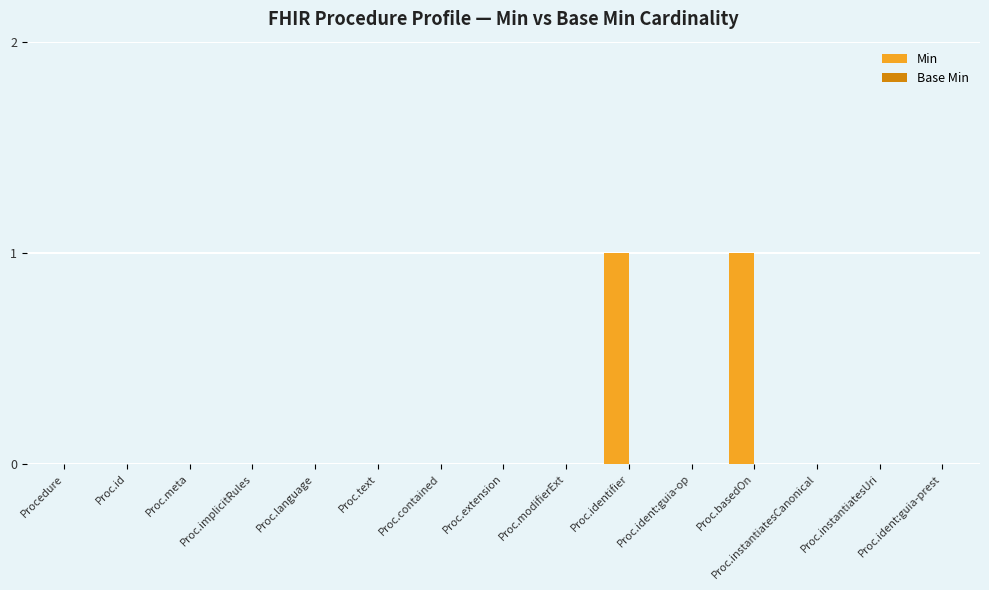

Are the bars horizontal?

No